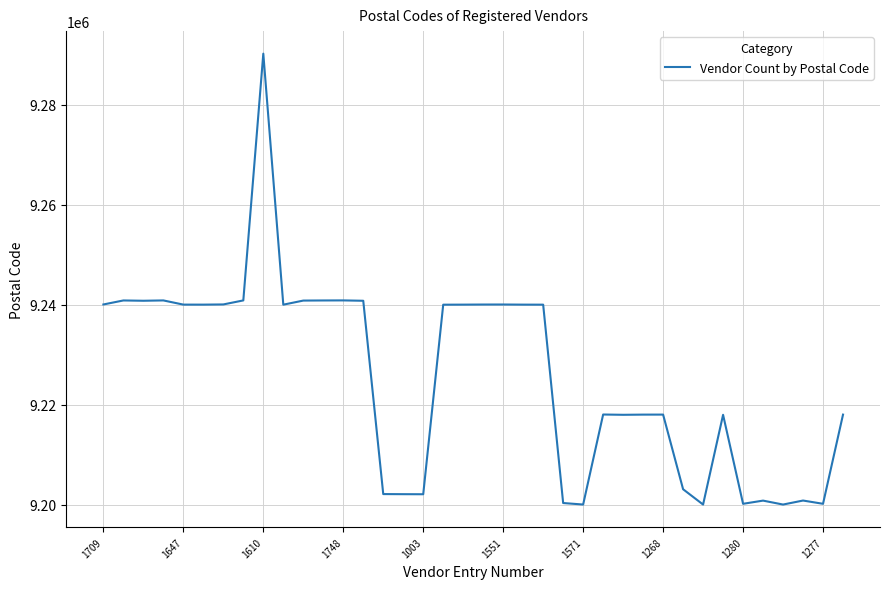

What is the maximum value shown in the chart?

9290212